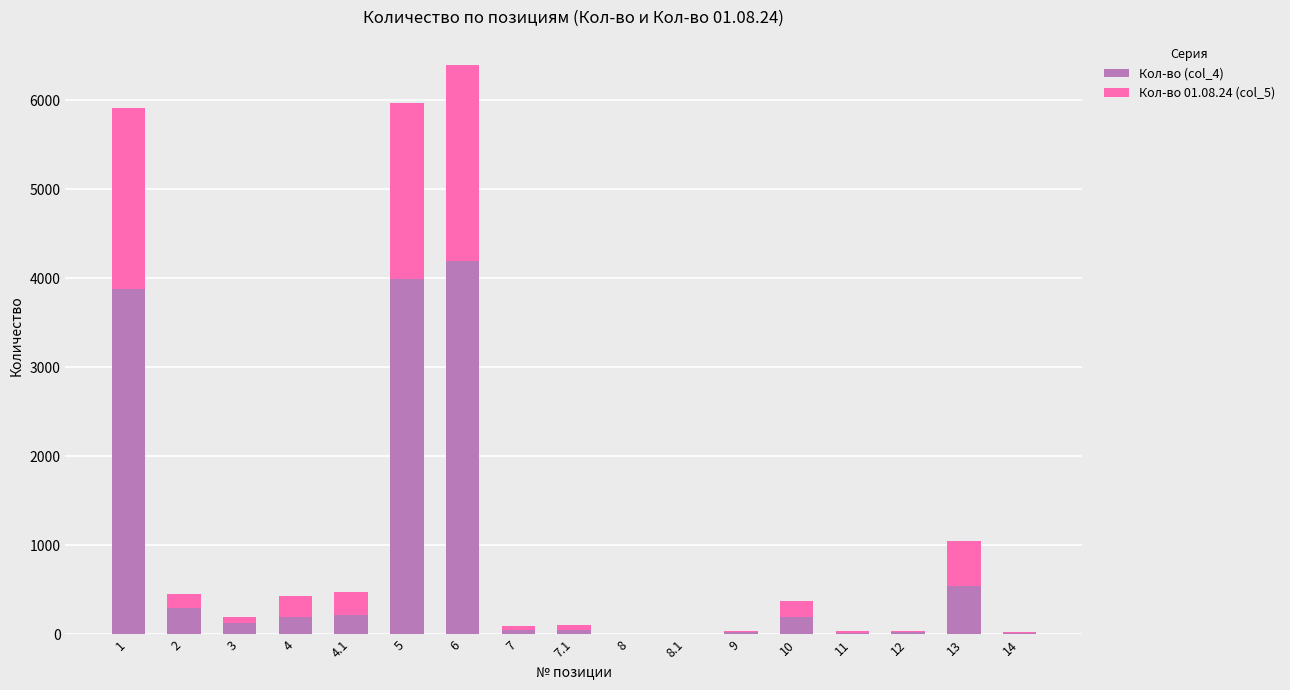

What is the sum of all Кол-во (col_4) values?

13798.6